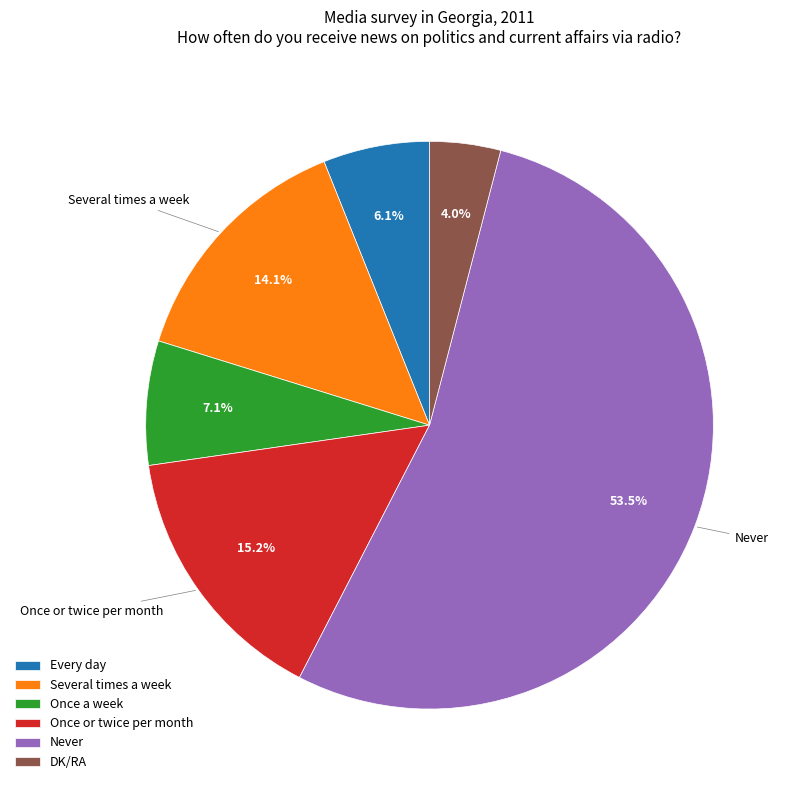

Which slice is the largest?

Never